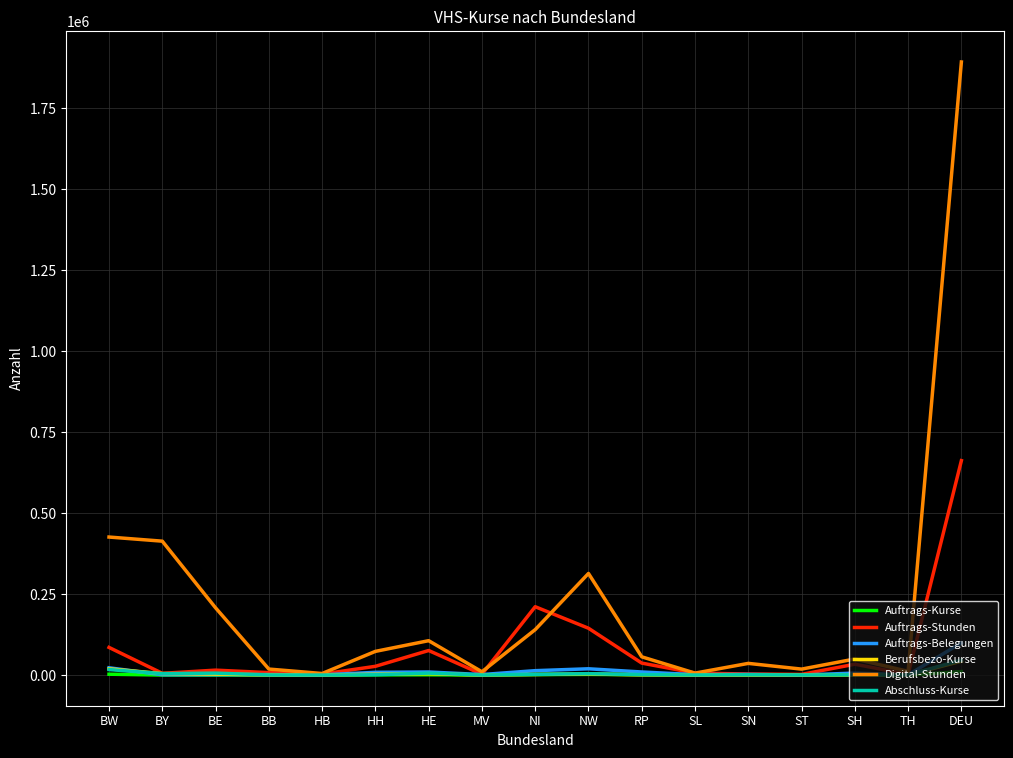

Which series has the largest total across all categories?

Digital-Stunden